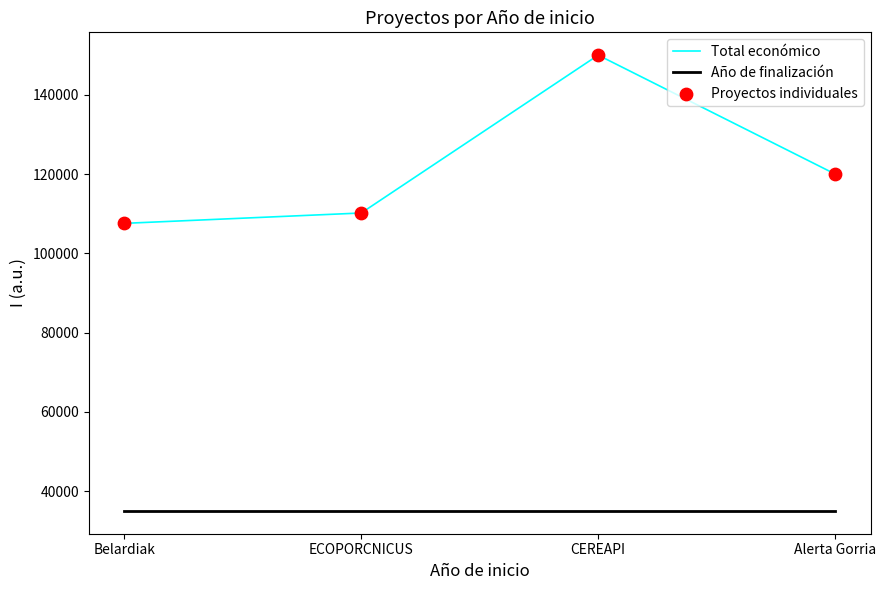

True or false: Total económico and Año de finalización intersect in this chart.

False